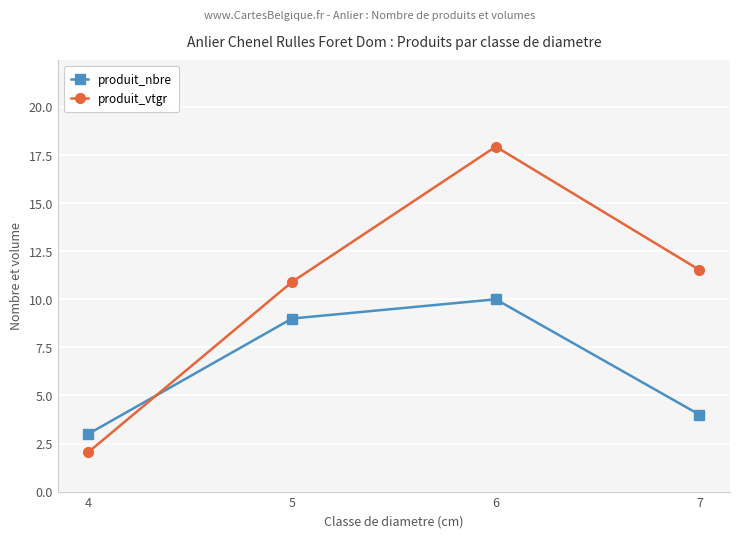

What is the approximate value of produit_vtgr at 6?

17.9